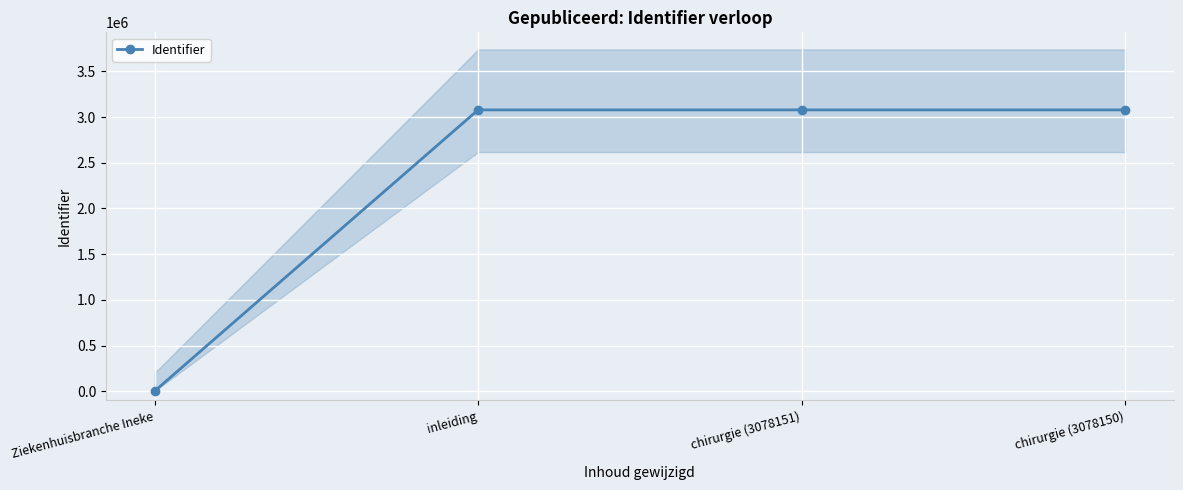

At which label does the data first exceed 3078150?

chirurgie (3078151)